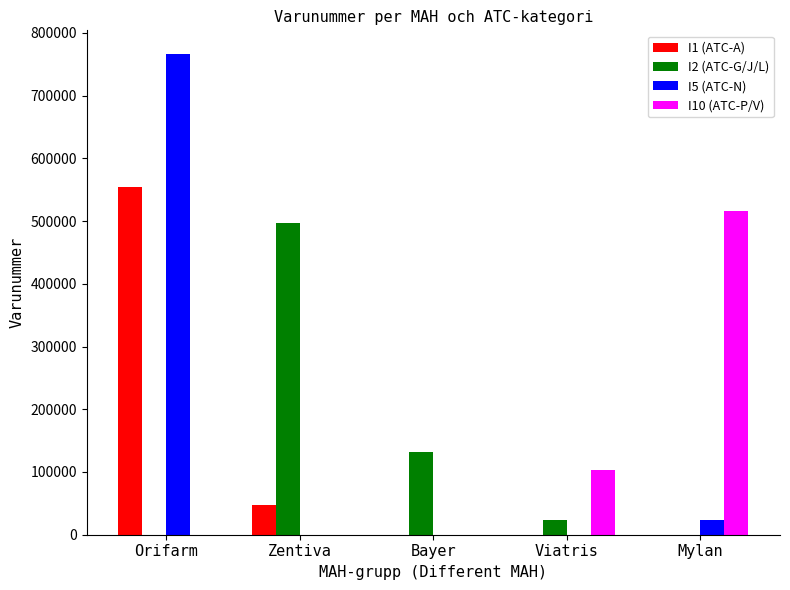

How many distinct data groups are displayed?

4